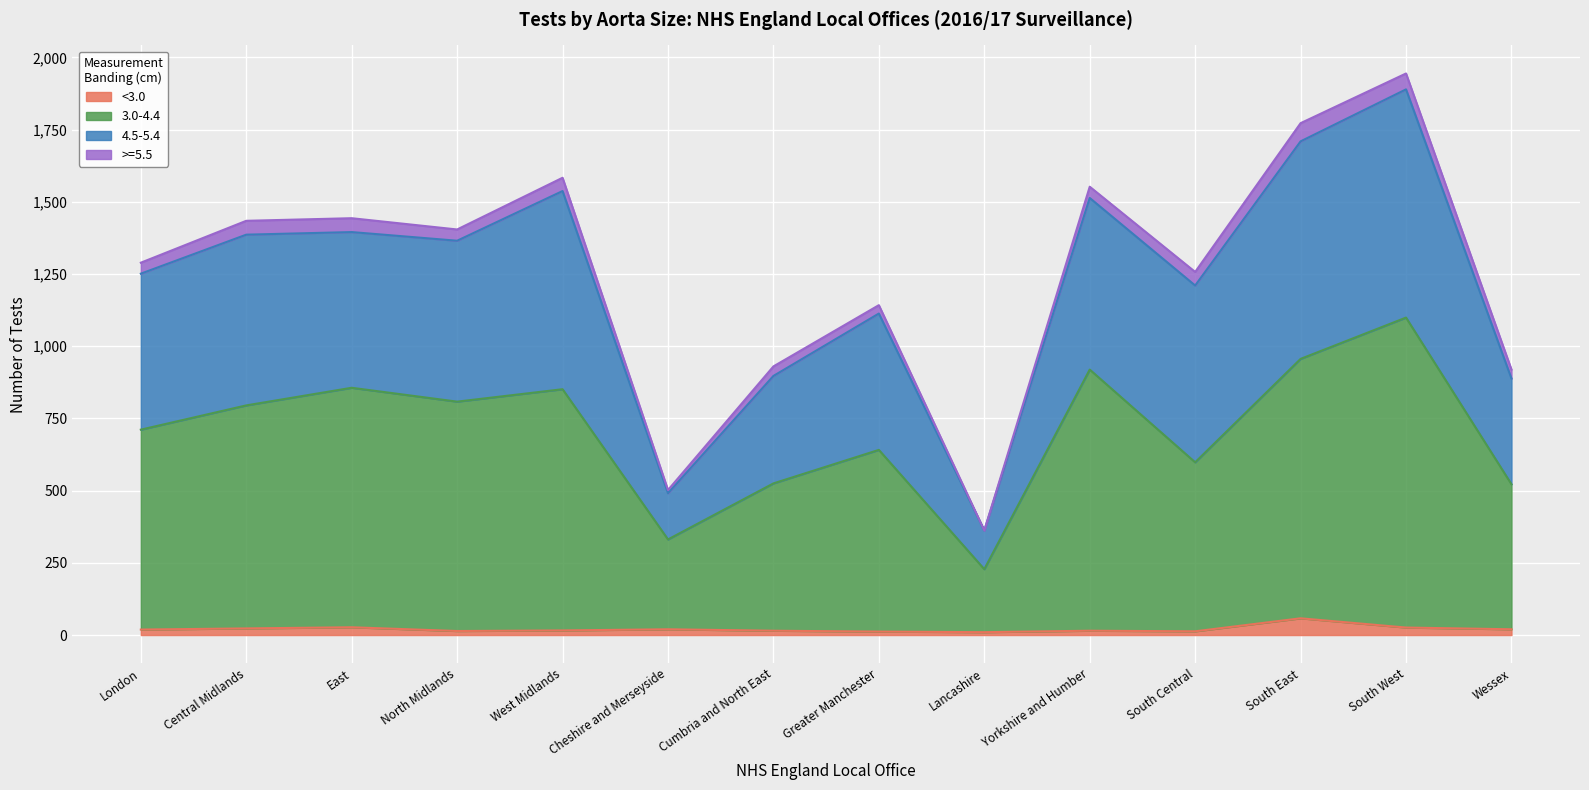

Between West Midlands and South East, which series saw the biggest shift?

4.5-5.4